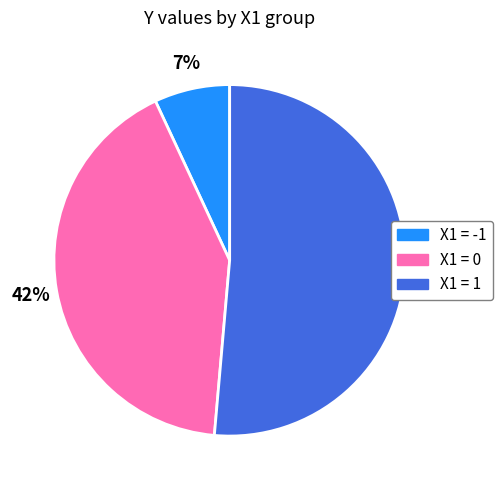

How many segments does this pie chart have?

3